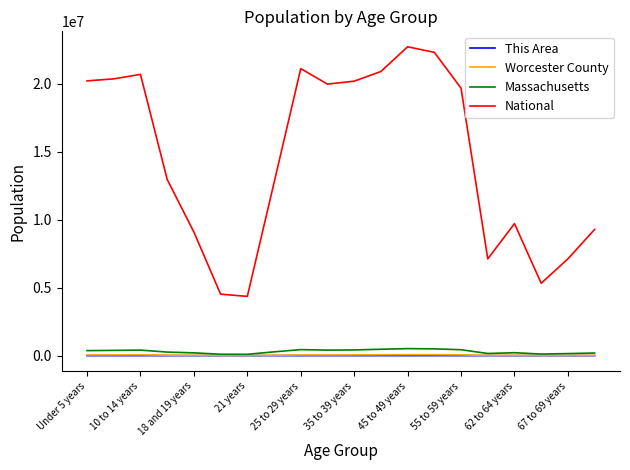

Which series has the largest total across all categories?

National